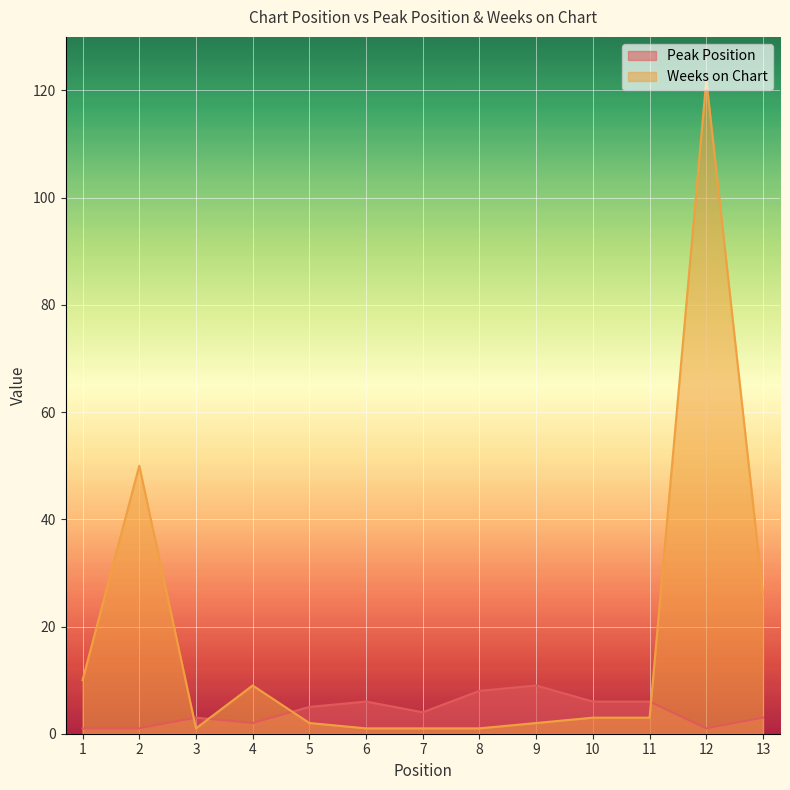

List the labels in order of Peak Position value, smallest first.

1, 2, 12, 4, 3, 13, 7, 5, 6, 10, 11, 8, 9